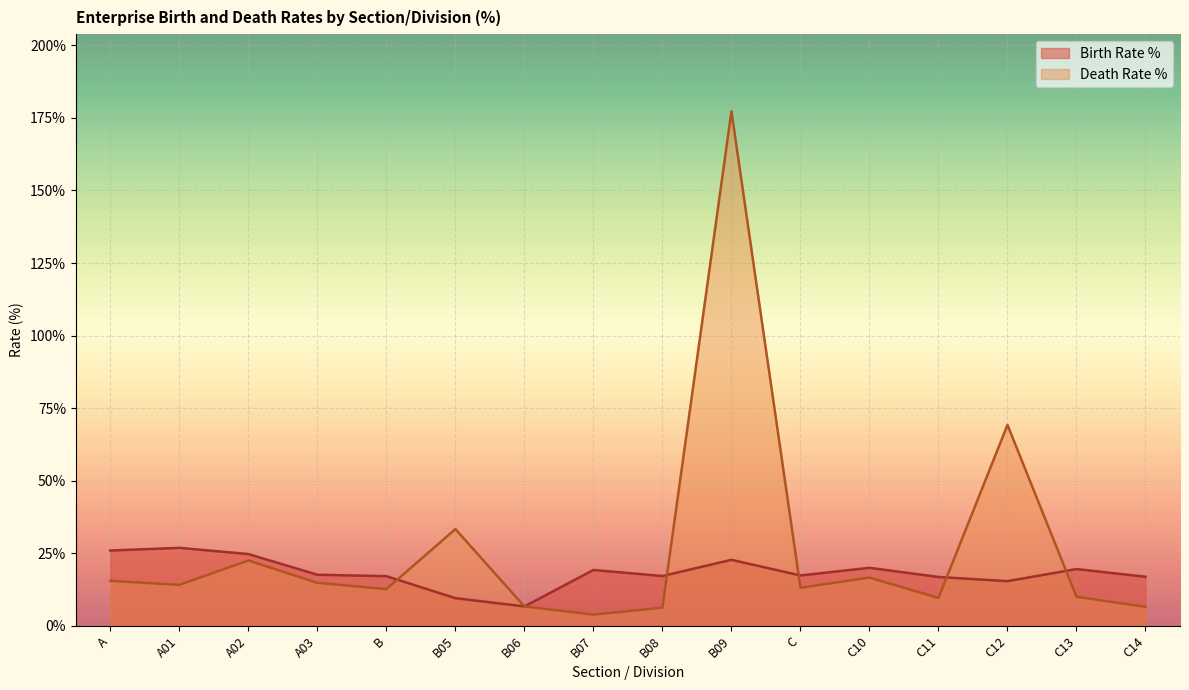

How many interior local peaks does the Death Rate % series have?

5